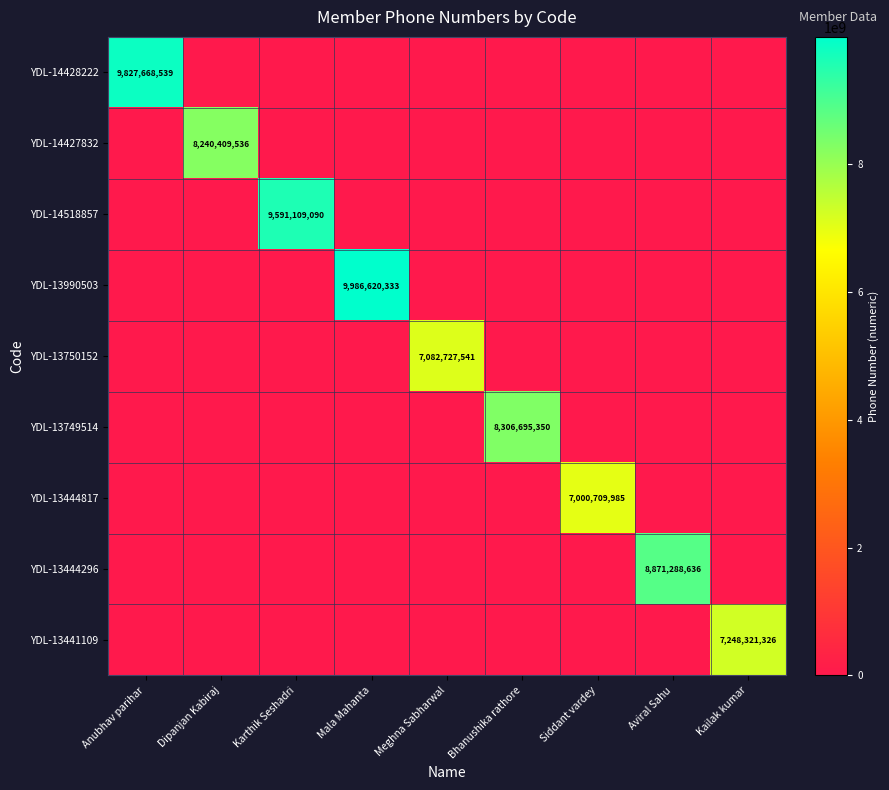

The value of YDL-13441109 at Kailak kumar is 7248321326. True or false?

True